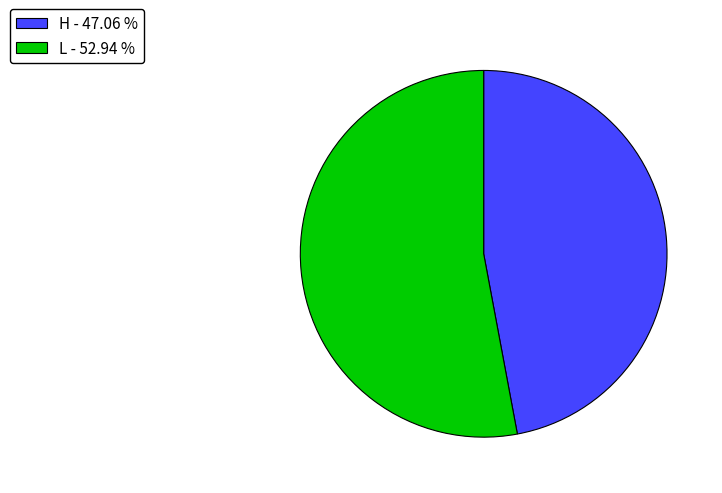

Which category has the biggest portion of the pie?

L - 52.94 %